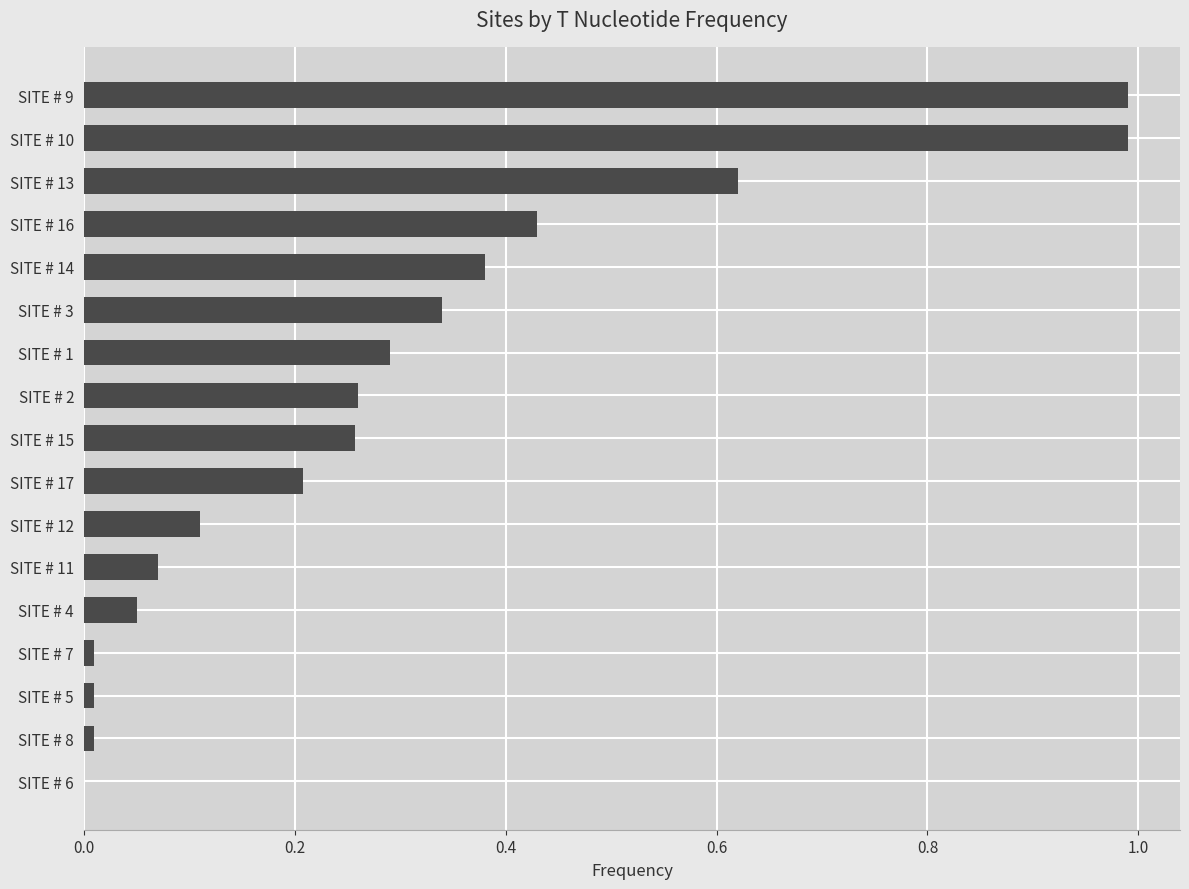

The chart shows a value of 0.0 at SITE # 8. True or false?

True